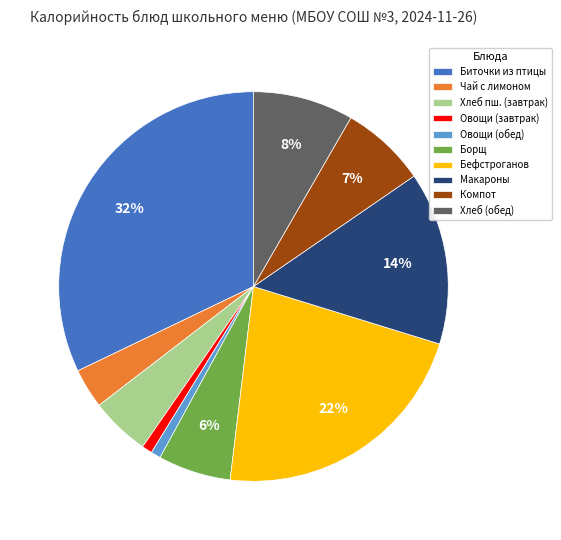

Do Хлеб пш. (завтрак) and Чай с лимоном together represent more than half of the pie?

No